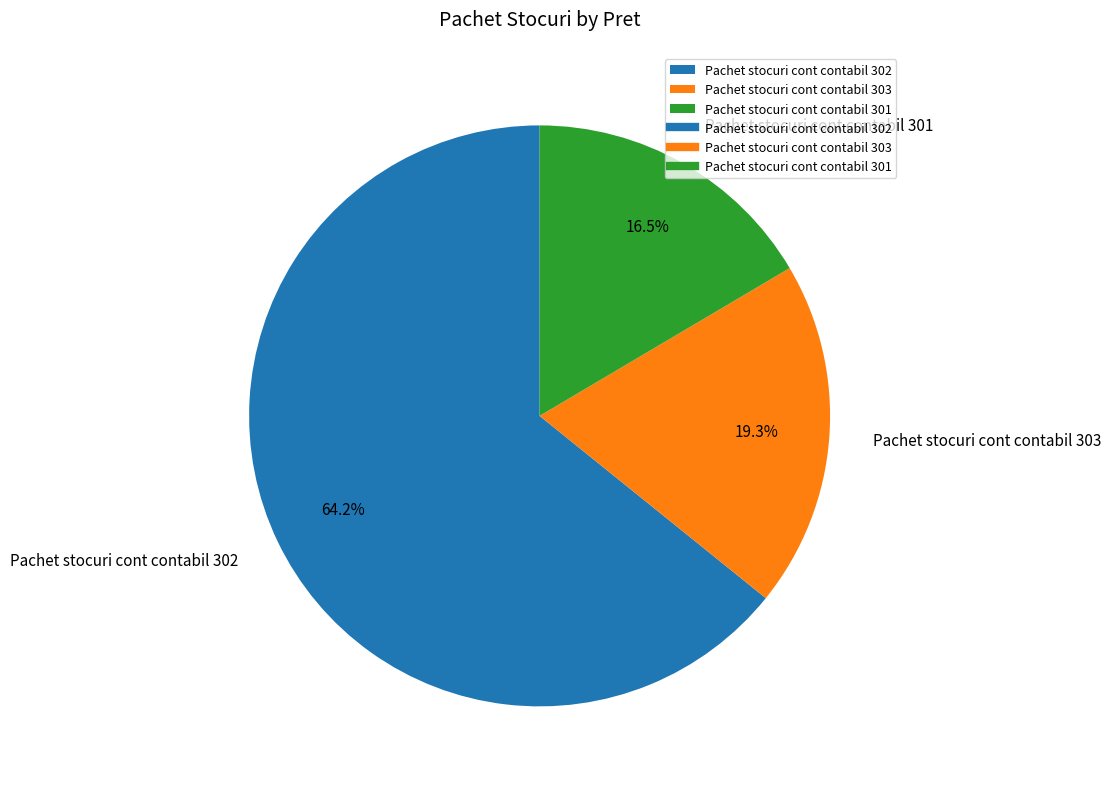

Which category has the smallest portion of the pie?

Pachet stocuri cont contabil 301